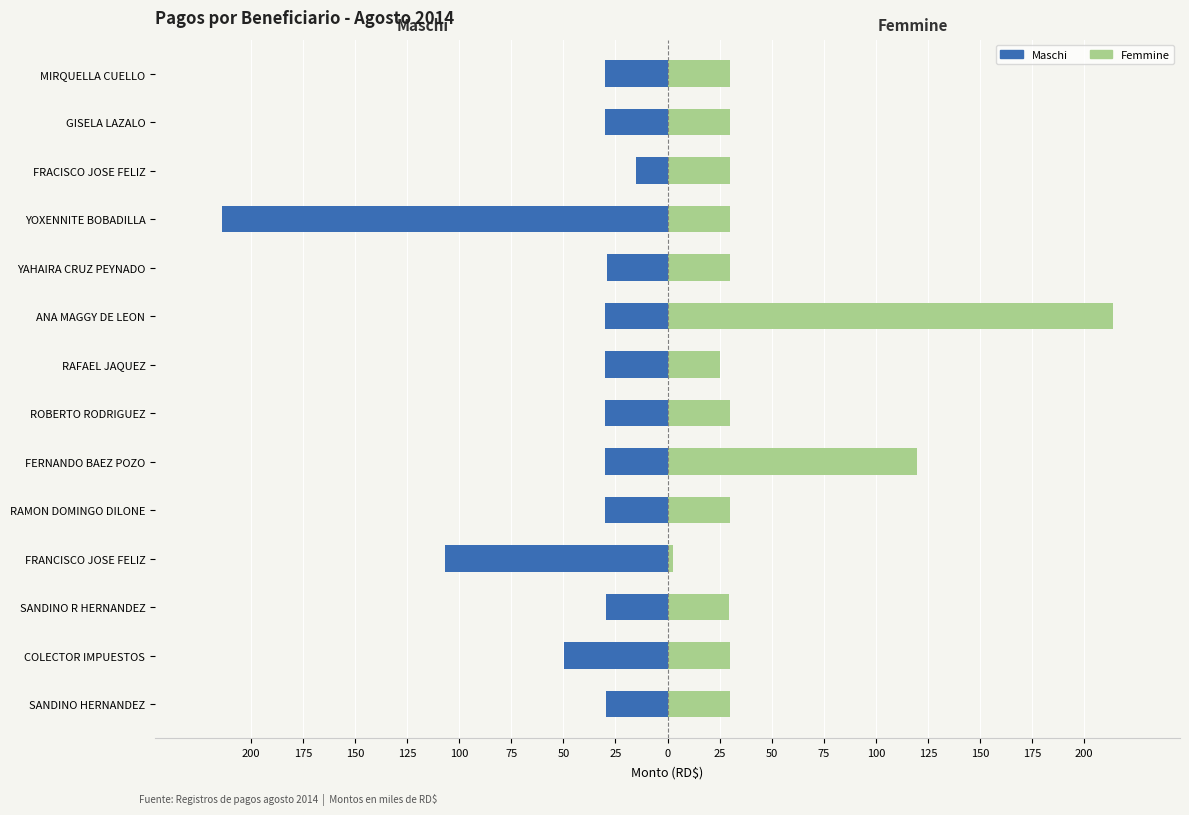

Is the value of Maschi at ANA MAGGY DE LEON greater than the value of Femmine at YAHAIRA CRUZ PEYNADO?

No